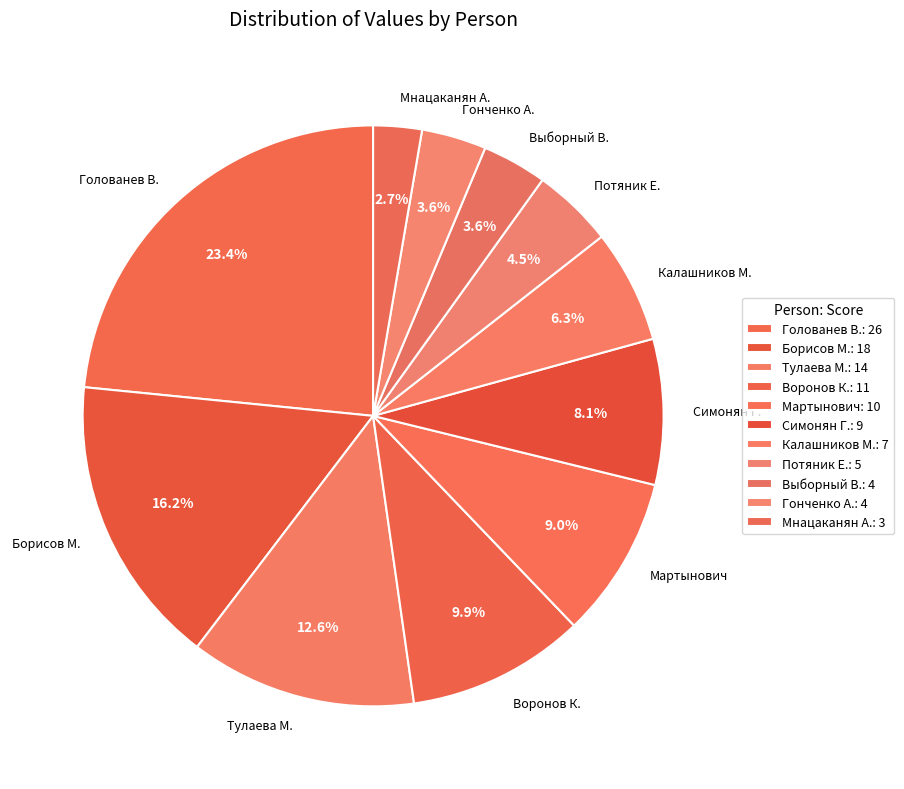

To the nearest percent, what is the difference between the Борисов М. and Потяник Е. slice percentages?

12%